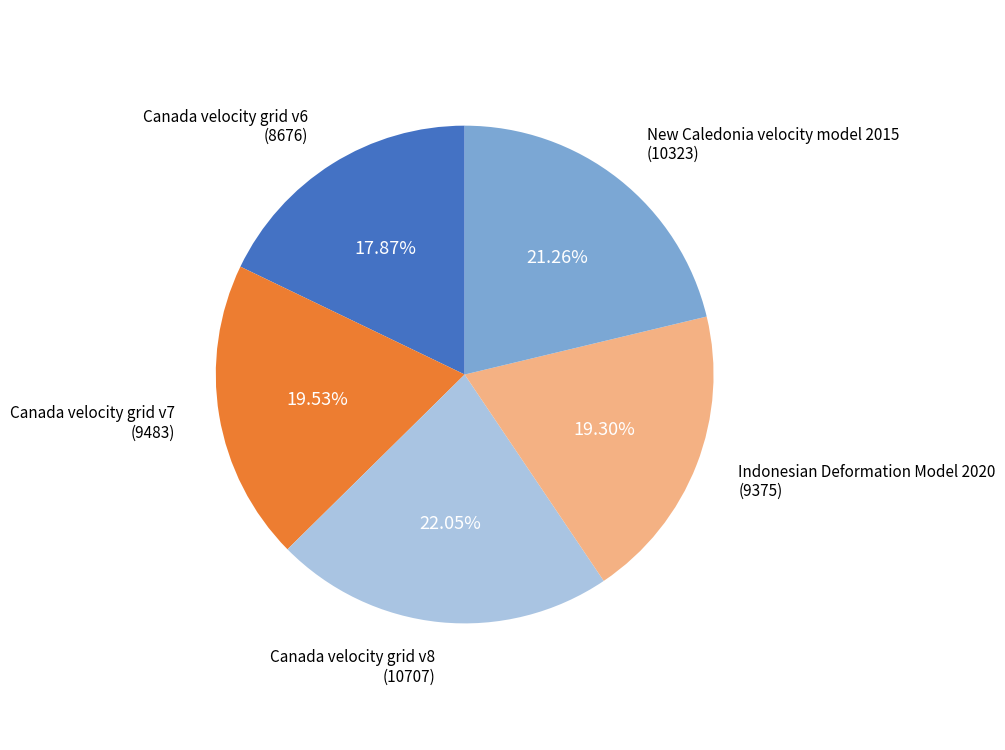

Combined, do Canada velocity grid v7 and Canada velocity grid v8 account for over 50%?

No